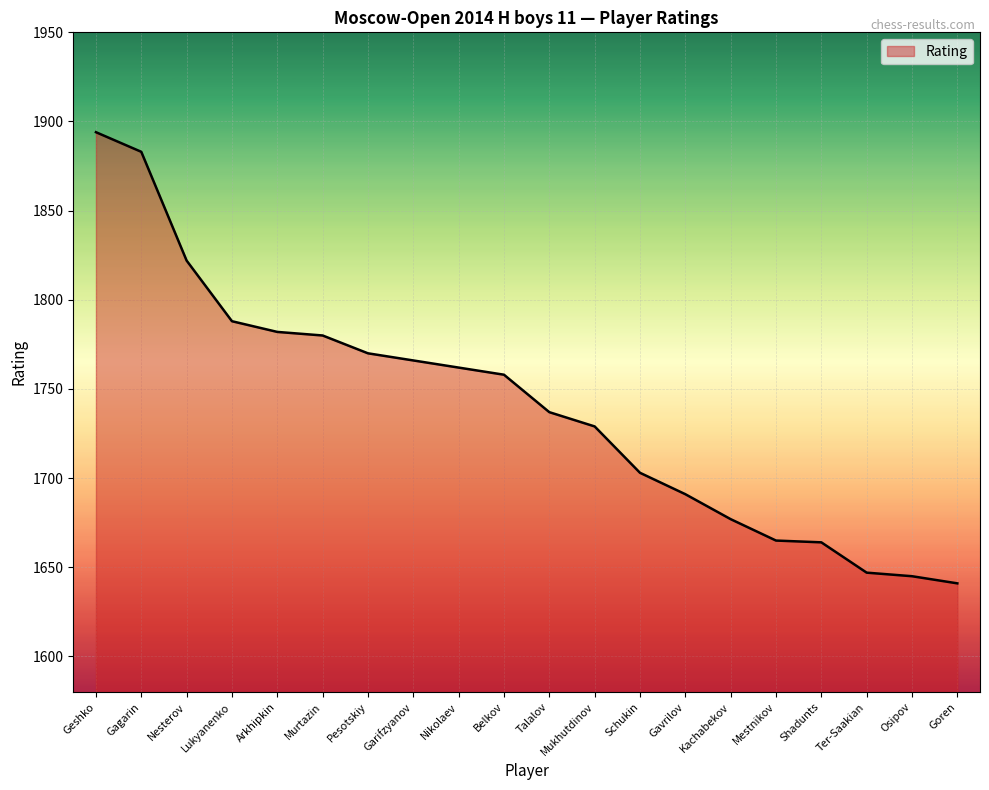

How many lines are shown in the chart?

1